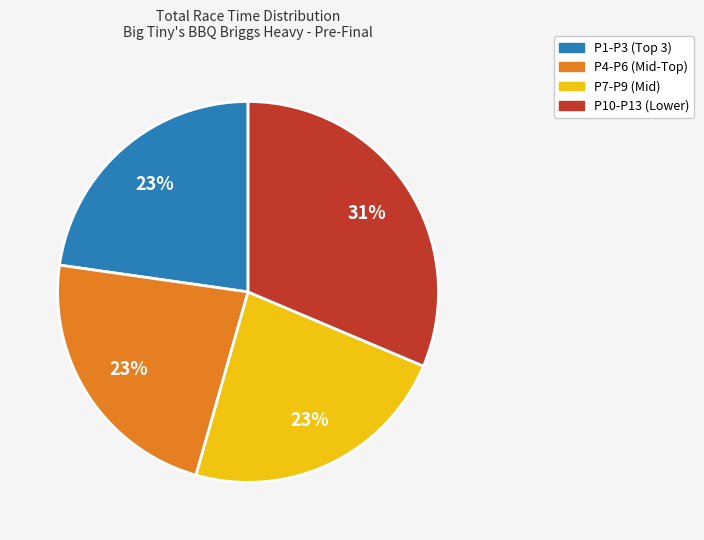

Count the number of slices in the pie.

4